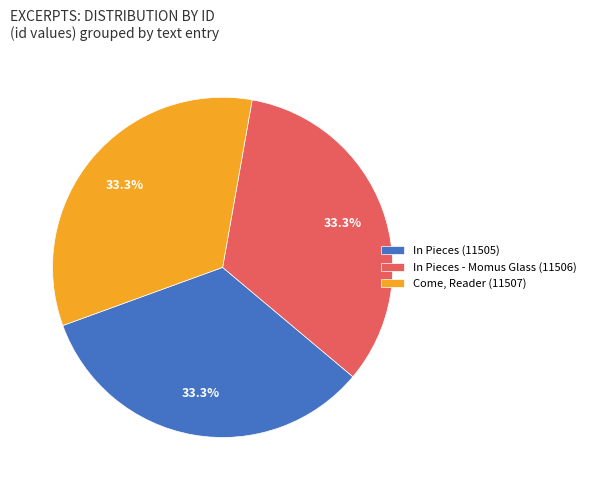

To the nearest percent, what portion does In Pieces - Momus Glass (11506) represent?

33%